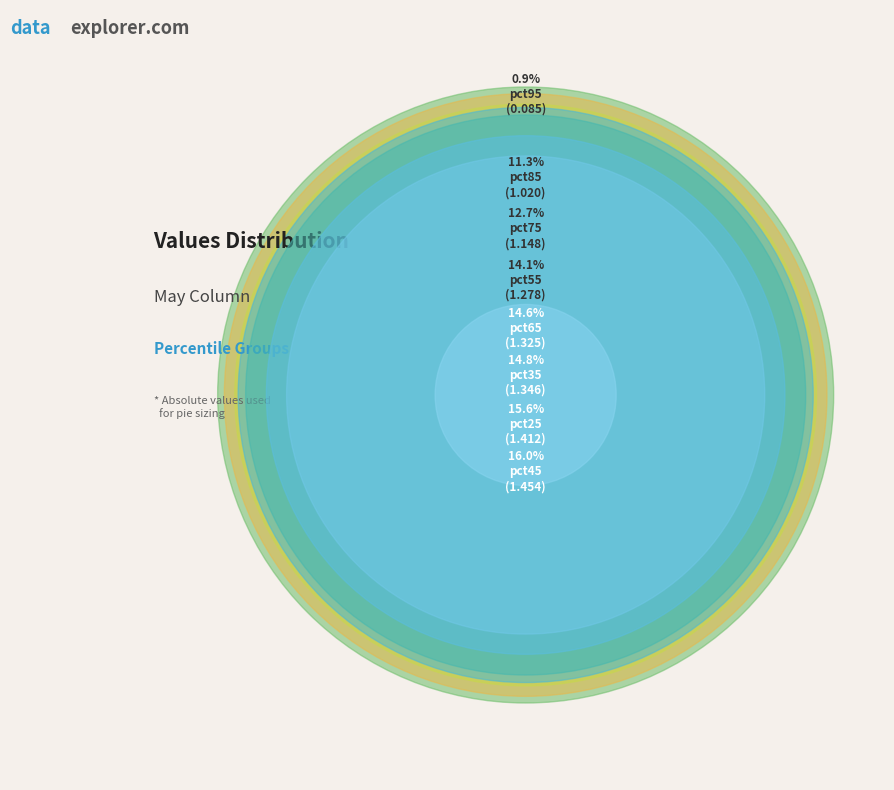

To the nearest percent, what is the difference between the largest and smallest slice percentages?

15%